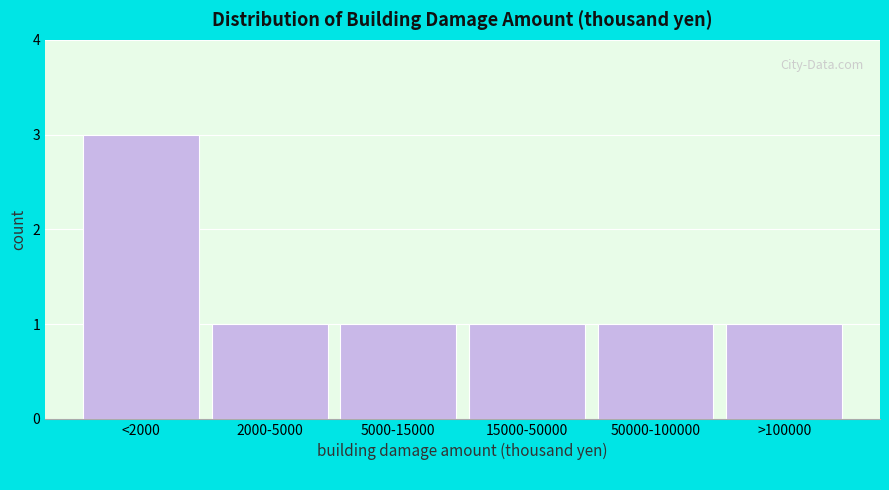

Reading right to left, extract all data points from this chart.

>100000=1	50000-100000=1	15000-50000=1	5000-15000=1	2000-5000=1	<2000=3